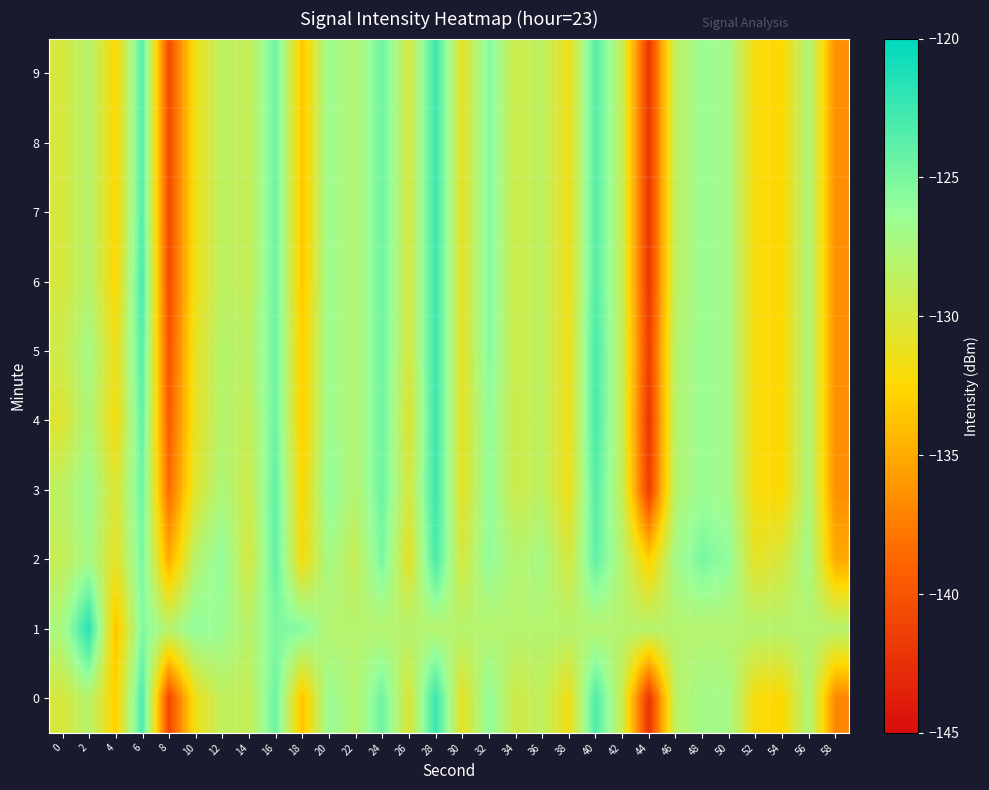

List the series in order of their peak value, lowest first.

2, 3, 4, 5, 6, 7, 8, 9, 0, 1